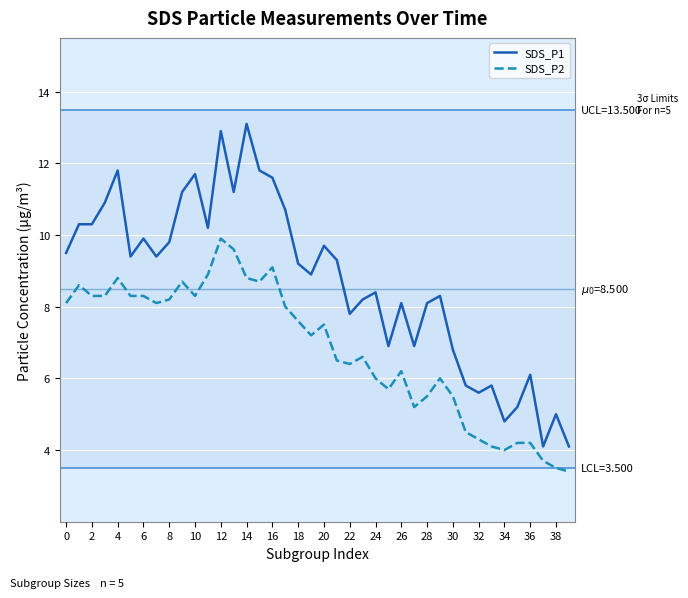

Reading left to right, list all the values displayed in this chart.

SDS_P1: 9.5	10.3	10.3	10.9	11.8	9.4	9.9	9.4	9.8	11.2	11.7	10.2	12.9	11.2	13.1	11.8	11.6	10.7	9.2	8.9	9.7	9.3	7.8	8.2	8.4	6.9	8.1	6.9	8.1	8.3	6.8	5.8	5.6	5.8	4.8	5.2	6.1	4.1	5.0	4.1
SDS_P2: 8.1	8.6	8.3	8.3	8.8	8.3	8.3	8.1	8.2	8.7	8.3	8.9	9.9	9.6	8.8	8.7	9.1	8.0	7.6	7.2	7.5	6.5	6.4	6.6	6.0	5.7	6.2	5.2	5.5	6.0	5.5	4.5	4.3	4.1	4.0	4.2	4.2	3.7	3.5	3.4